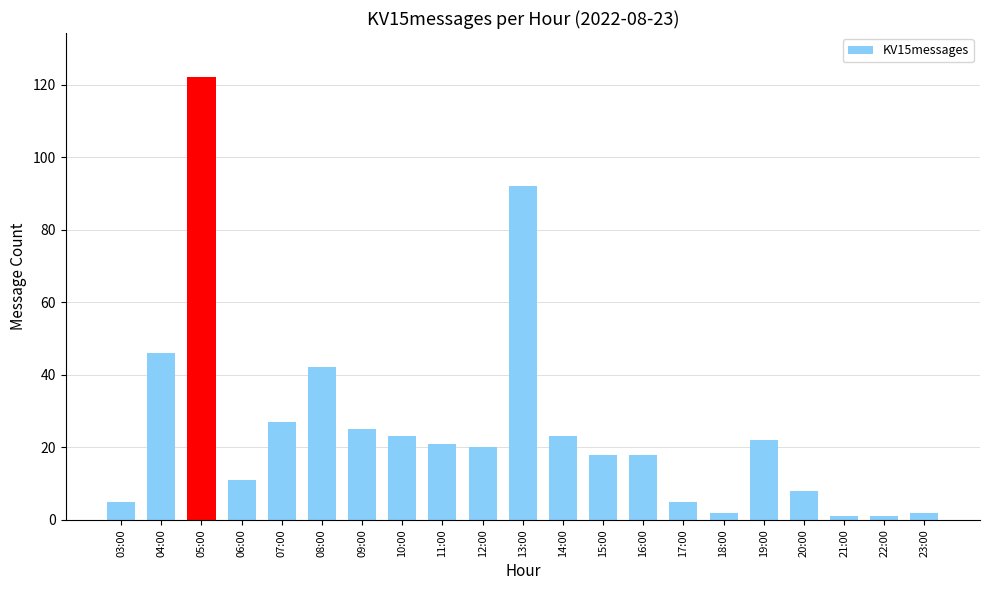

How many values are below 20?

10